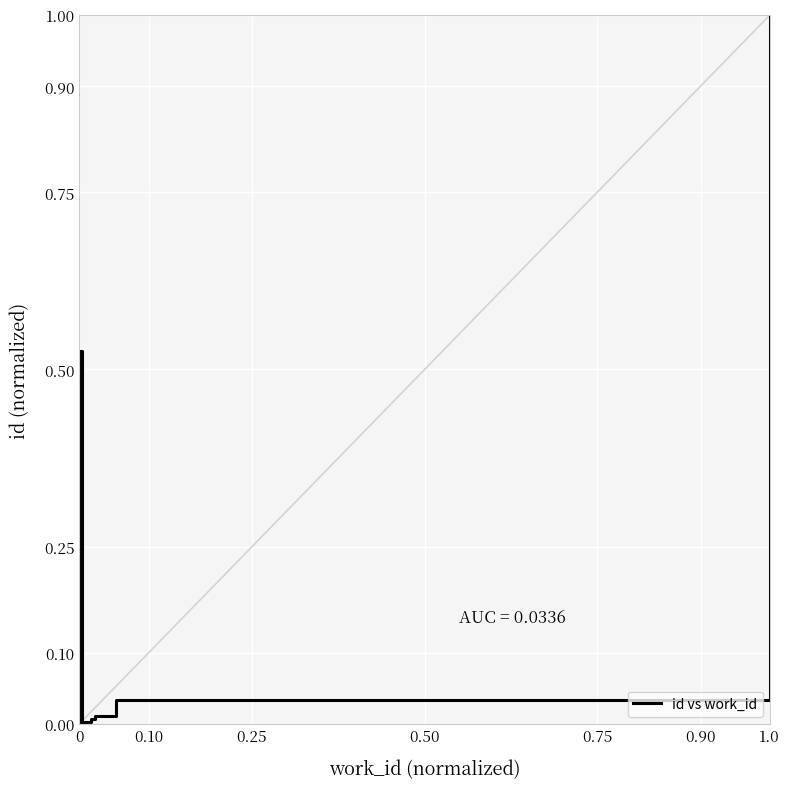

Reading right to left, extract all data points from this chart.

1.0	0.0	0.0	0.0	0.0	0.0	0.5	0.0	0.0	0.0